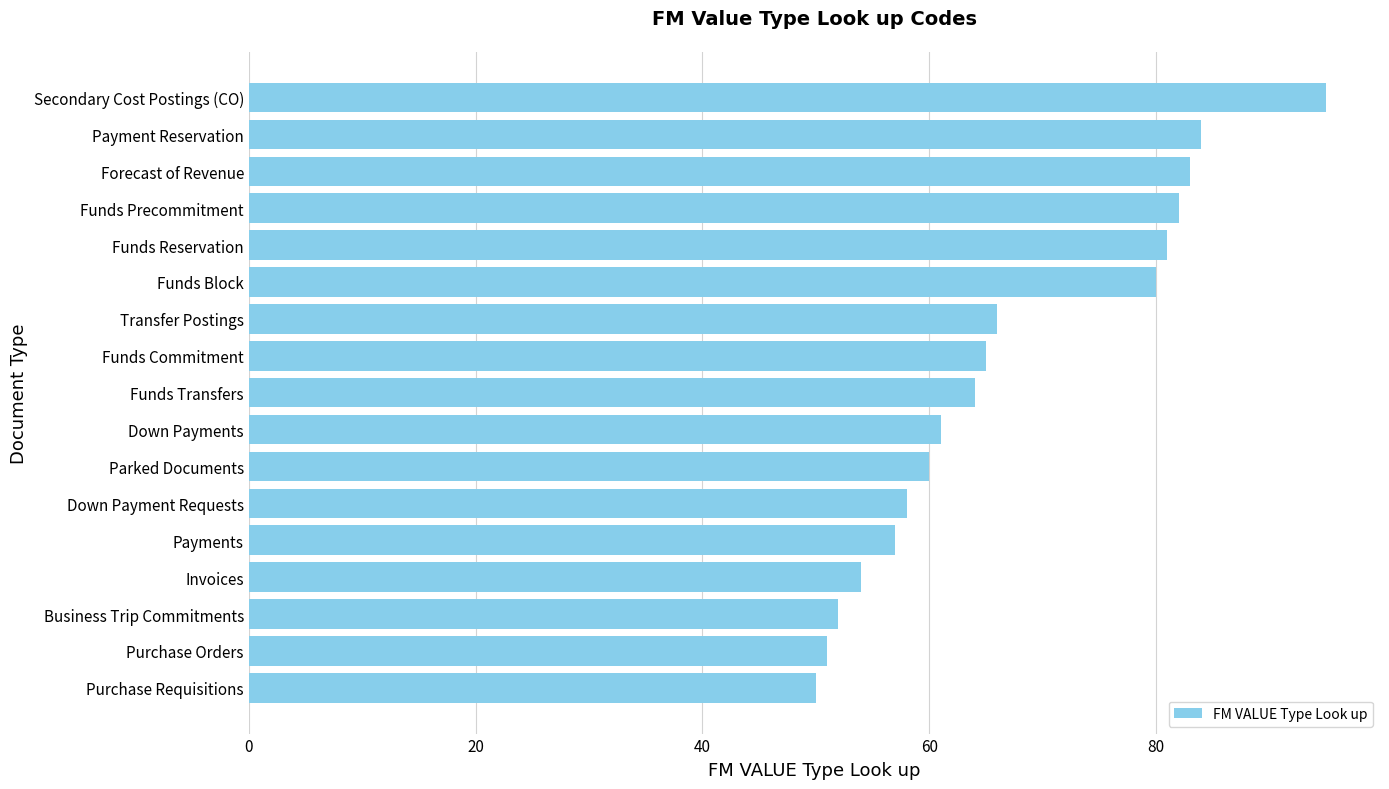

Approximately how many times larger is the value at Parked Documents compared to Funds Precommitment?

0.7